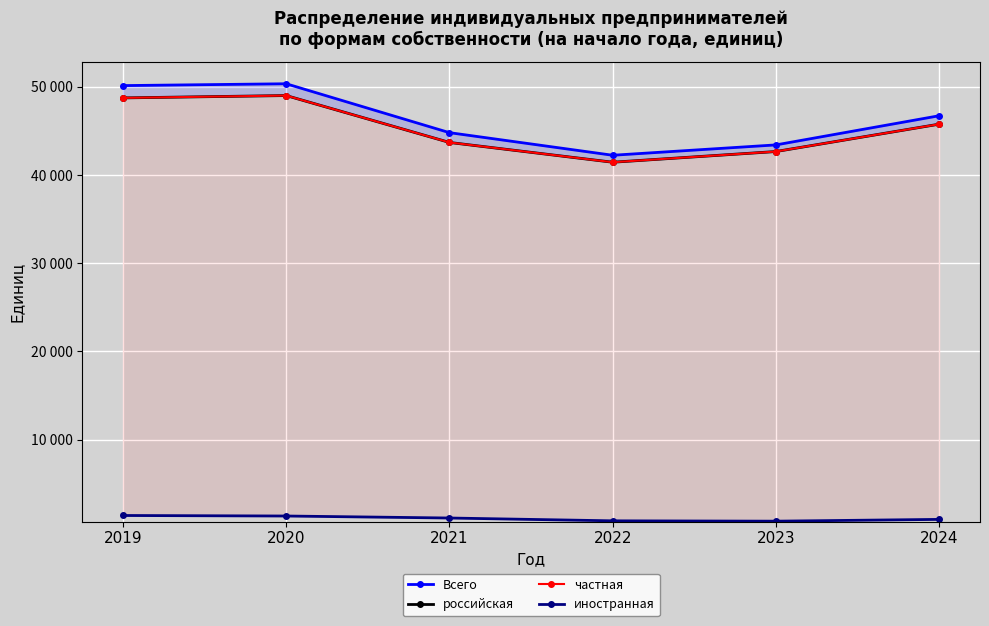

At which category does the chart reach its minimum across all series?

2023